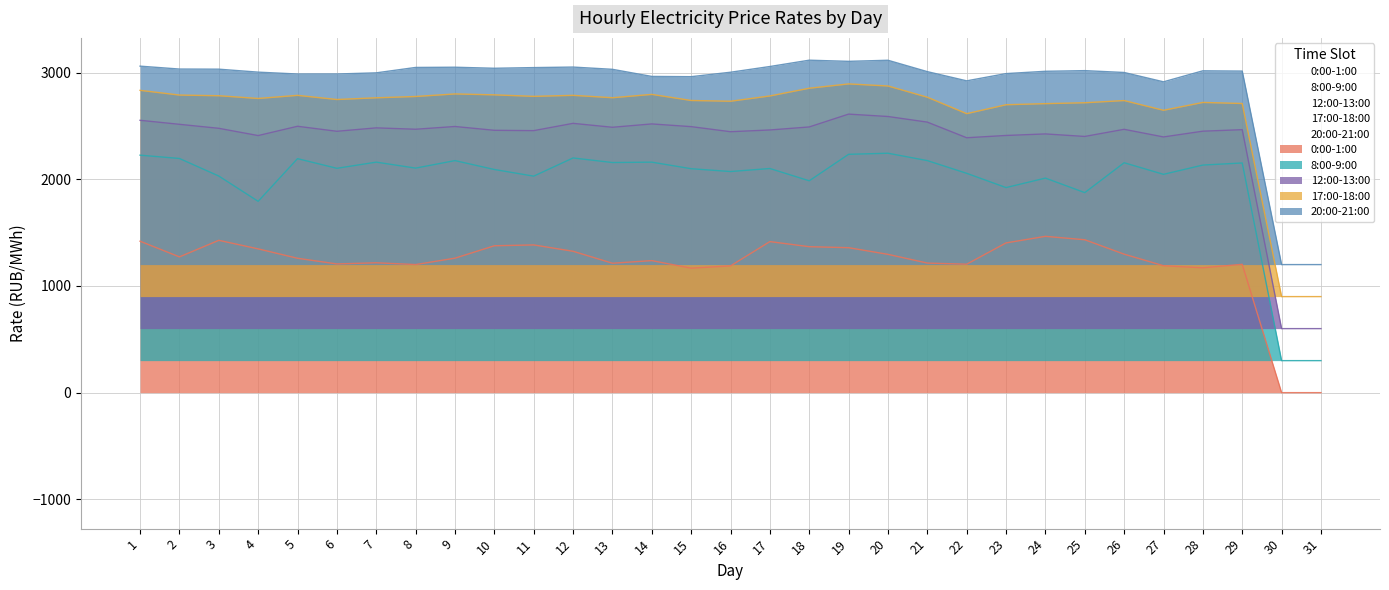

True or false: 12:00-13:00 and 8:00-9:00 cross at least once.

False